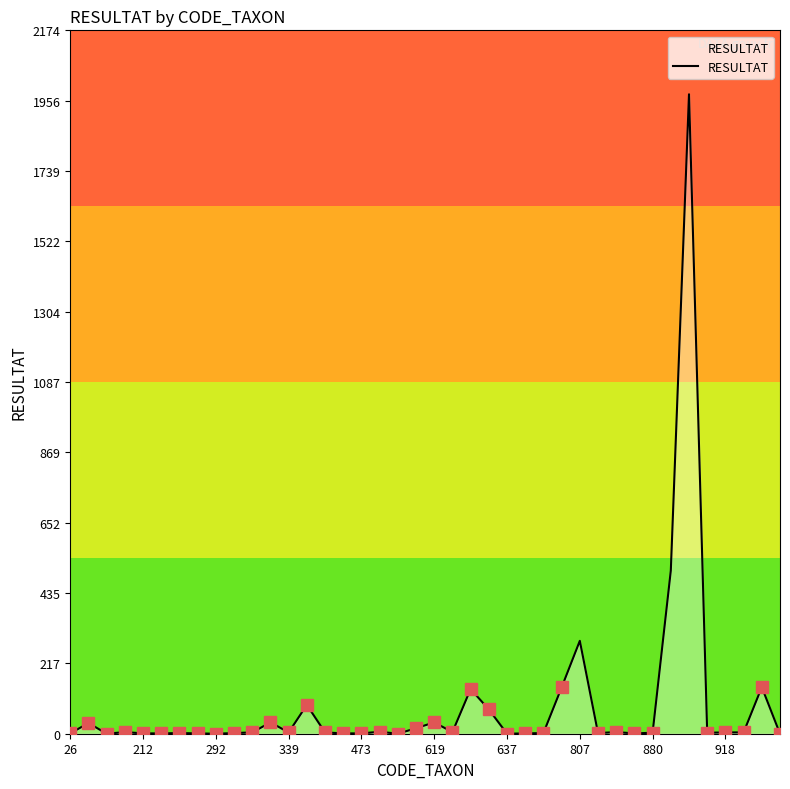

What is the difference between the maximum and minimum values?

1976